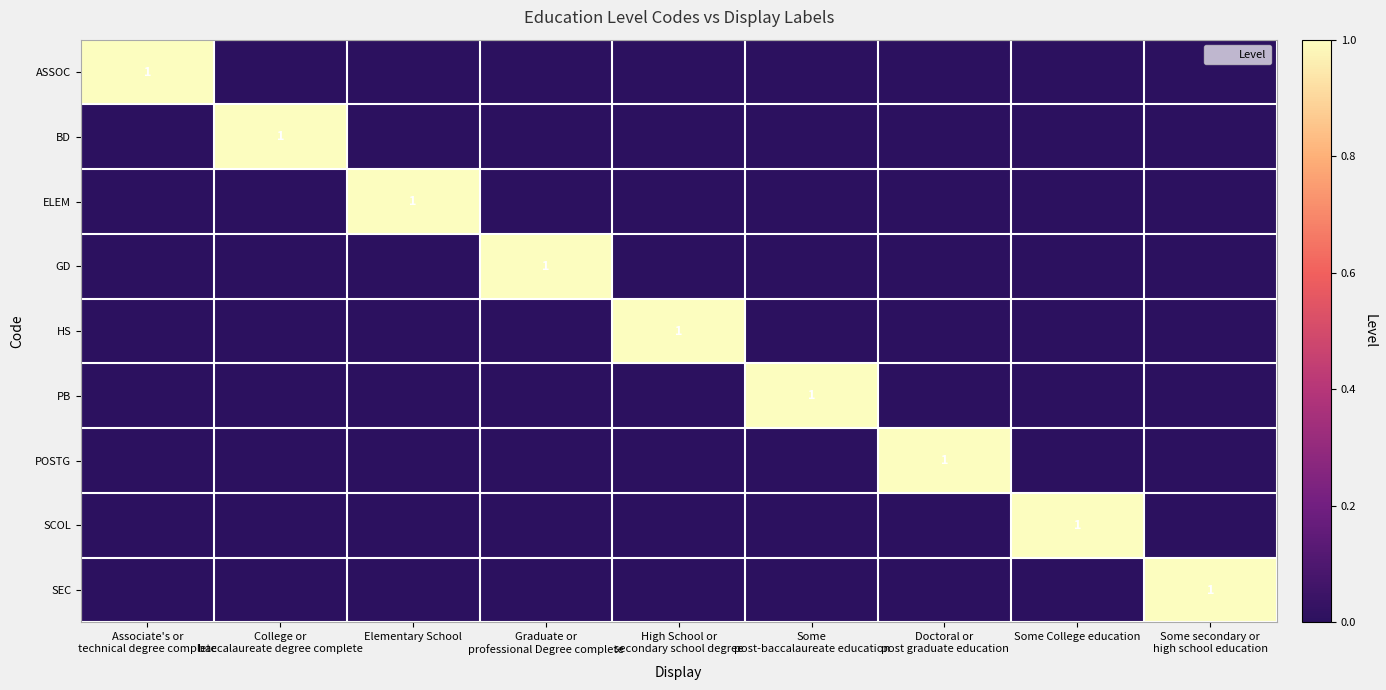

Is the value of ELEM at Doctoral or post graduate education greater than the value of HS at College or baccalaureate degree complete?

No